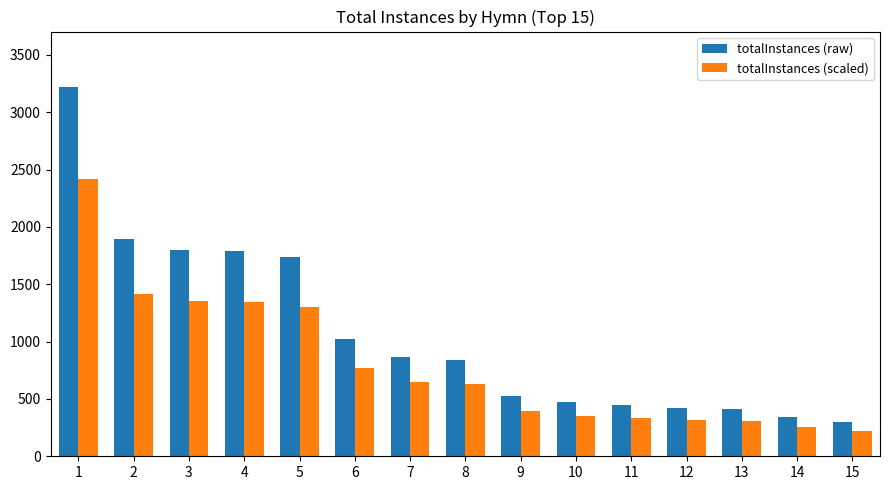

At which label does totalInstances (raw) reach its peak?

1